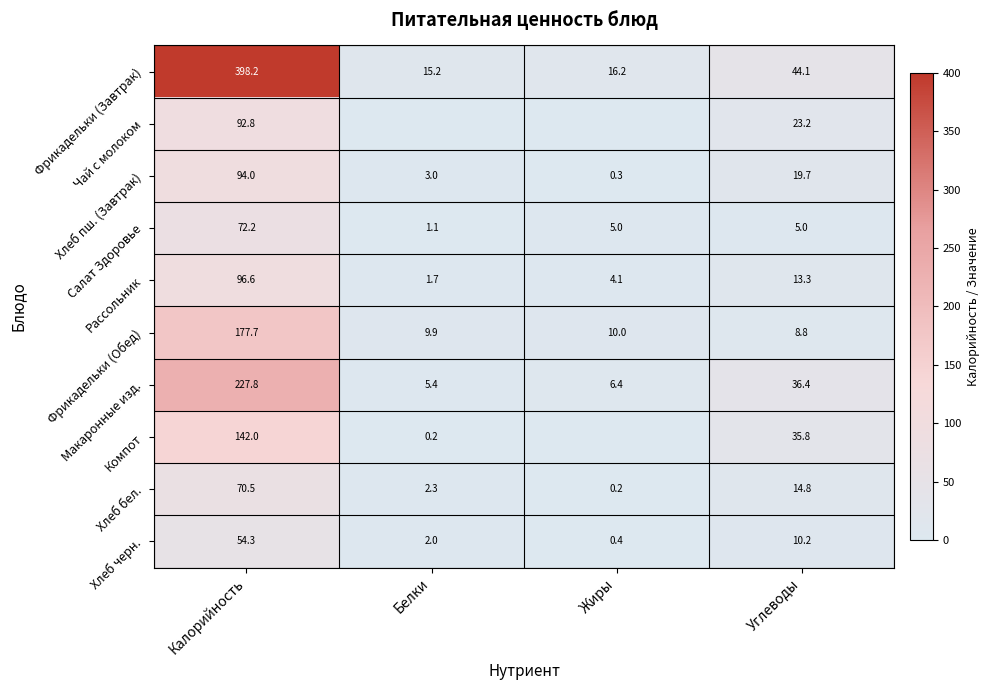

Where does the Рассольник series first go above 13?

Калорийность